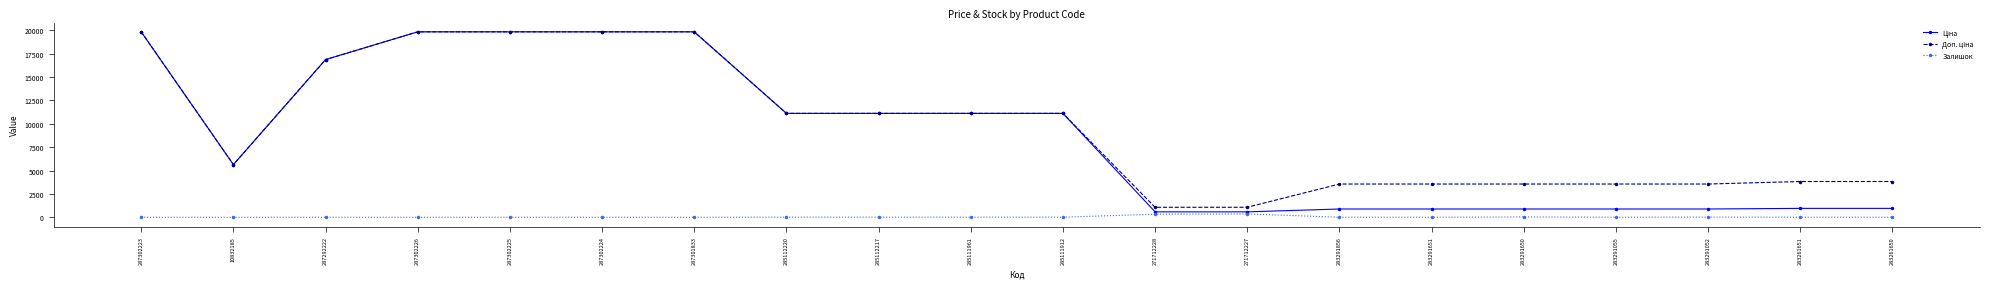

At how many categories does at least one series exceed 17407?

5